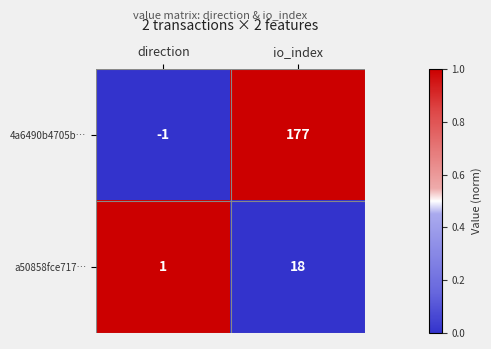

Reading left to right, transcribe all the data shown in this chart.

4a6490b4705b…: -1	177
a50858fce717…: 1	18